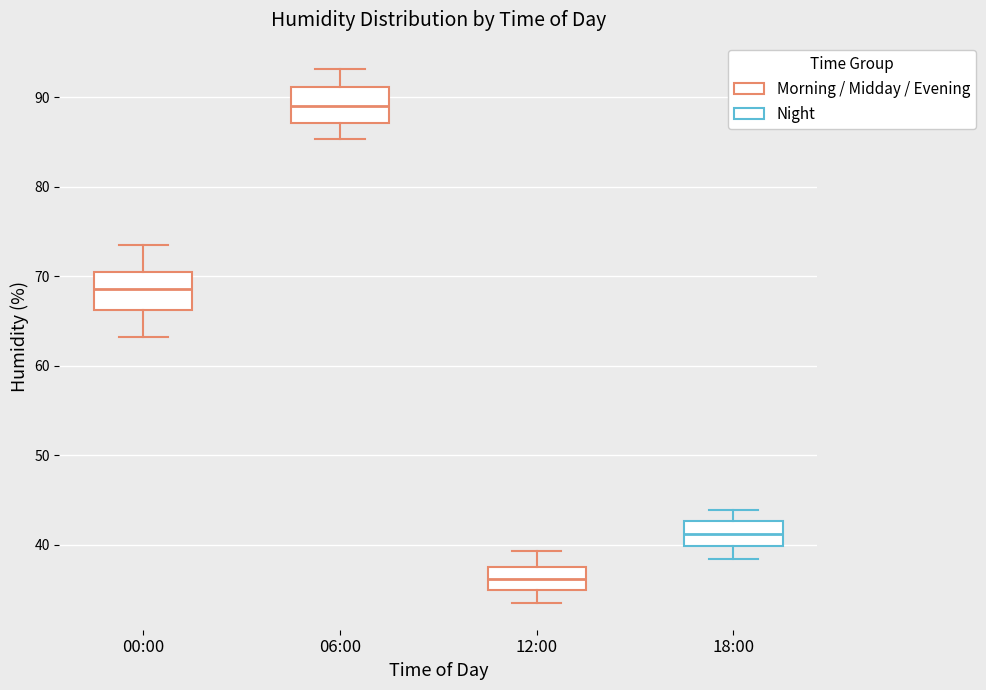

Reading left to right, read every box against the y-axis: the position of its median line, the range the box covers, and the ends of its whiskers. The values are not printed on the chart, so give them approximately, as read against the axis.

00:00: median 69, box 66 to 70, whiskers 63 to 74
06:00: median 89, box 87 to 91, whiskers 85 to 93
12:00: median 36, box 35 to 37, whiskers 34 to 39
18:00: median 41, box 40 to 43, whiskers 38 to 44